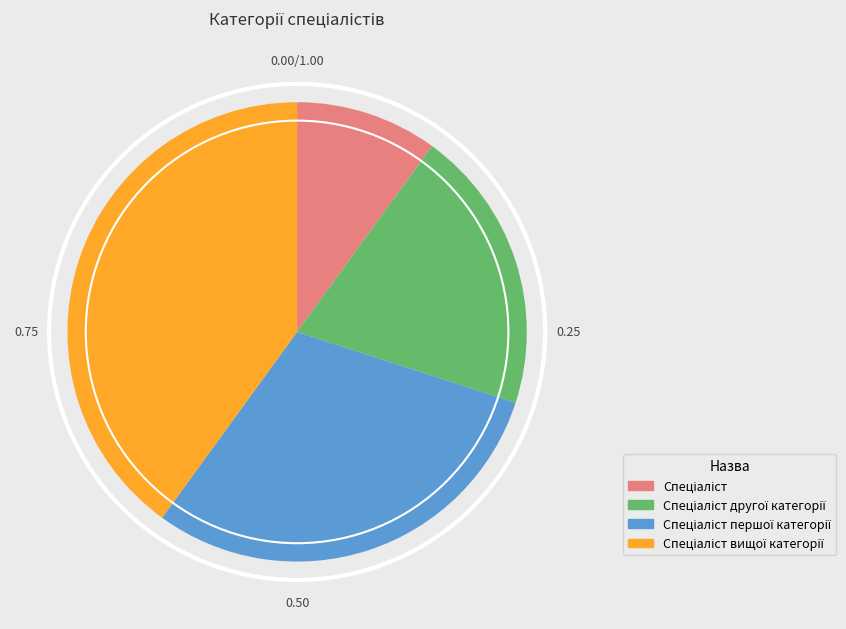

Is there any slice that represents more than half of the pie?

No